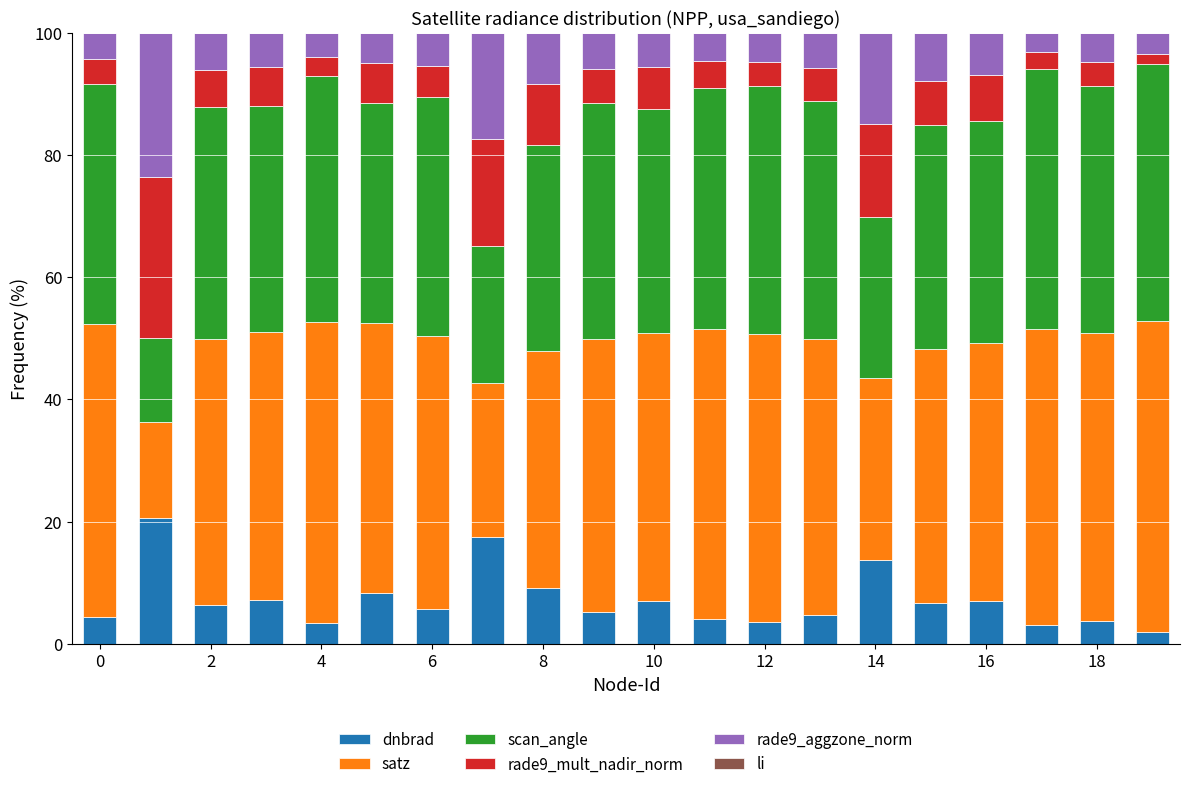

How many distinct data groups are displayed?

6